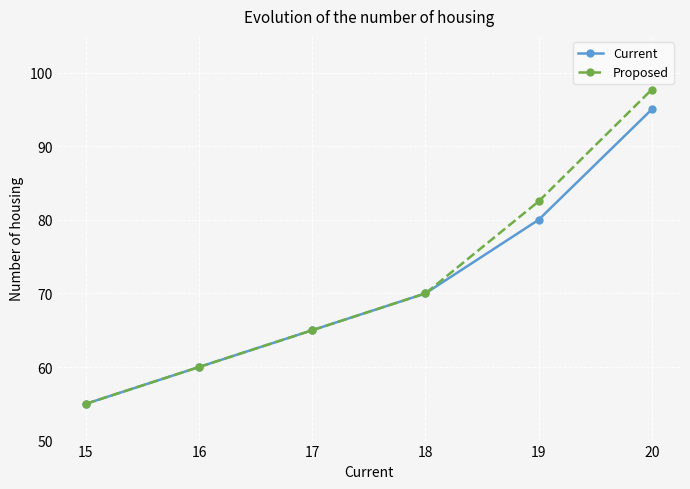

Reading right to left, list all the values displayed in this chart.

Current: 95.0	80.0	70.0	65.0	60.0	55.0
Proposed: 97.7	82.5	70.0	65.0	60.0	55.0